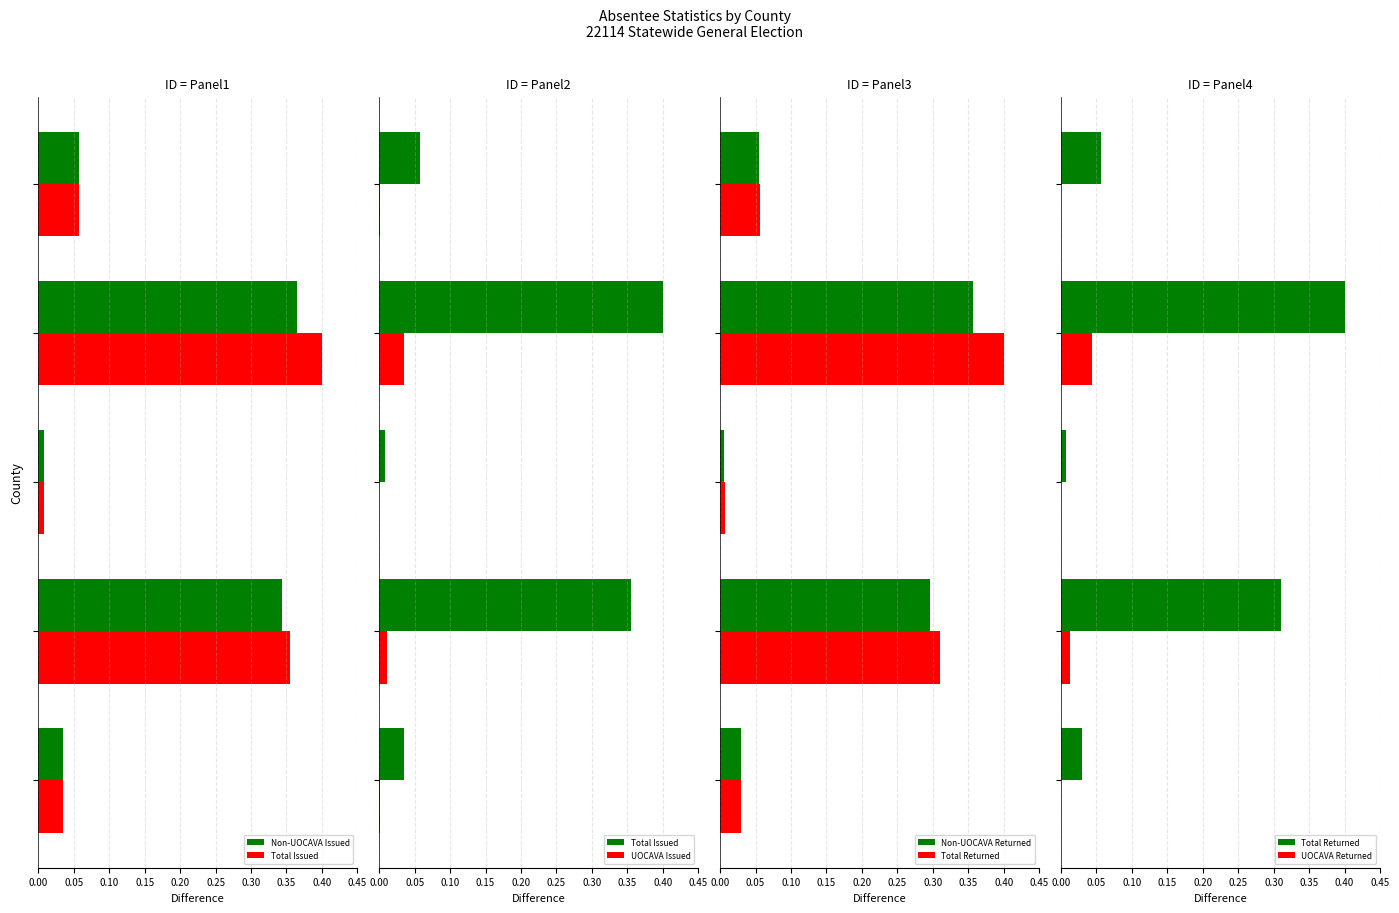

What is the sum of the Non-UOCAVA Issued values at 0.15 and 0.20?

0.4